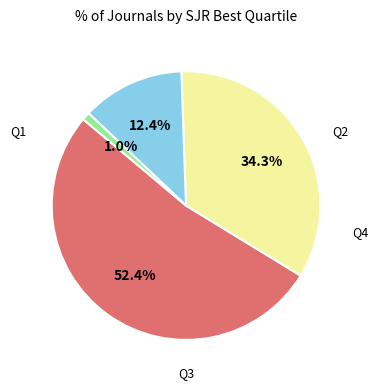

Count the number of slices in the pie.

4